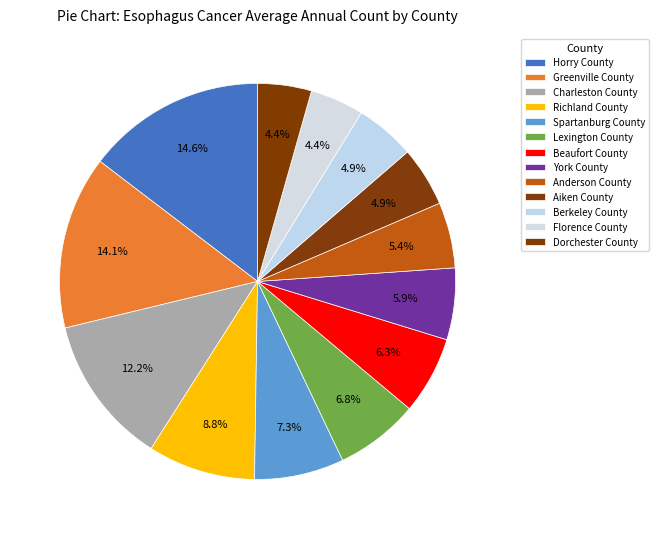

Is there any slice that represents more than half of the pie?

No